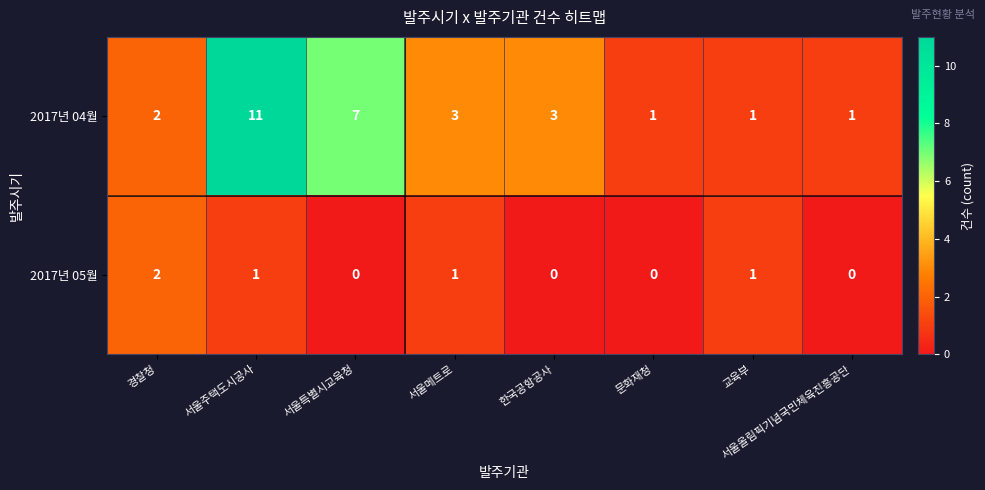

List the series in order of their peak value, lowest first.

2017년 05월, 2017년 04월